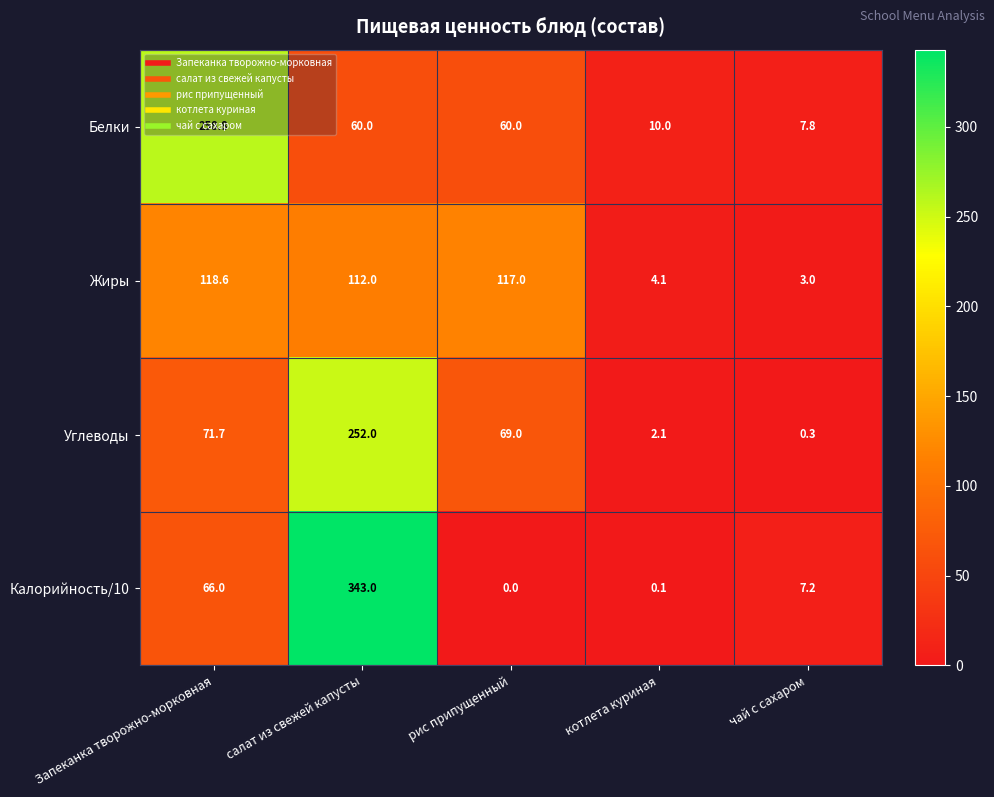

What is the total value across all series at рис припущенный?

246.0